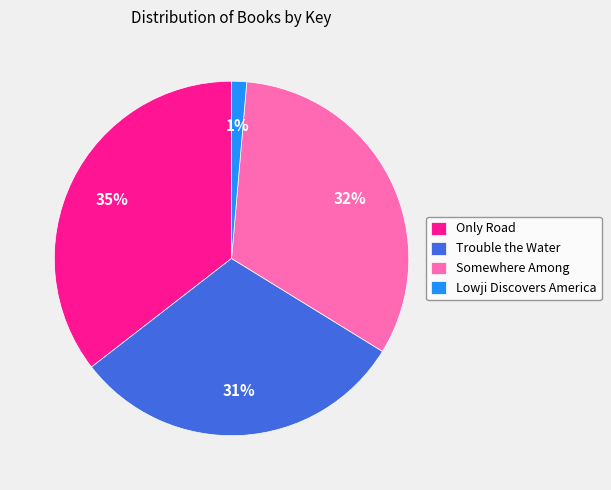

Is there a majority slice in this chart?

No